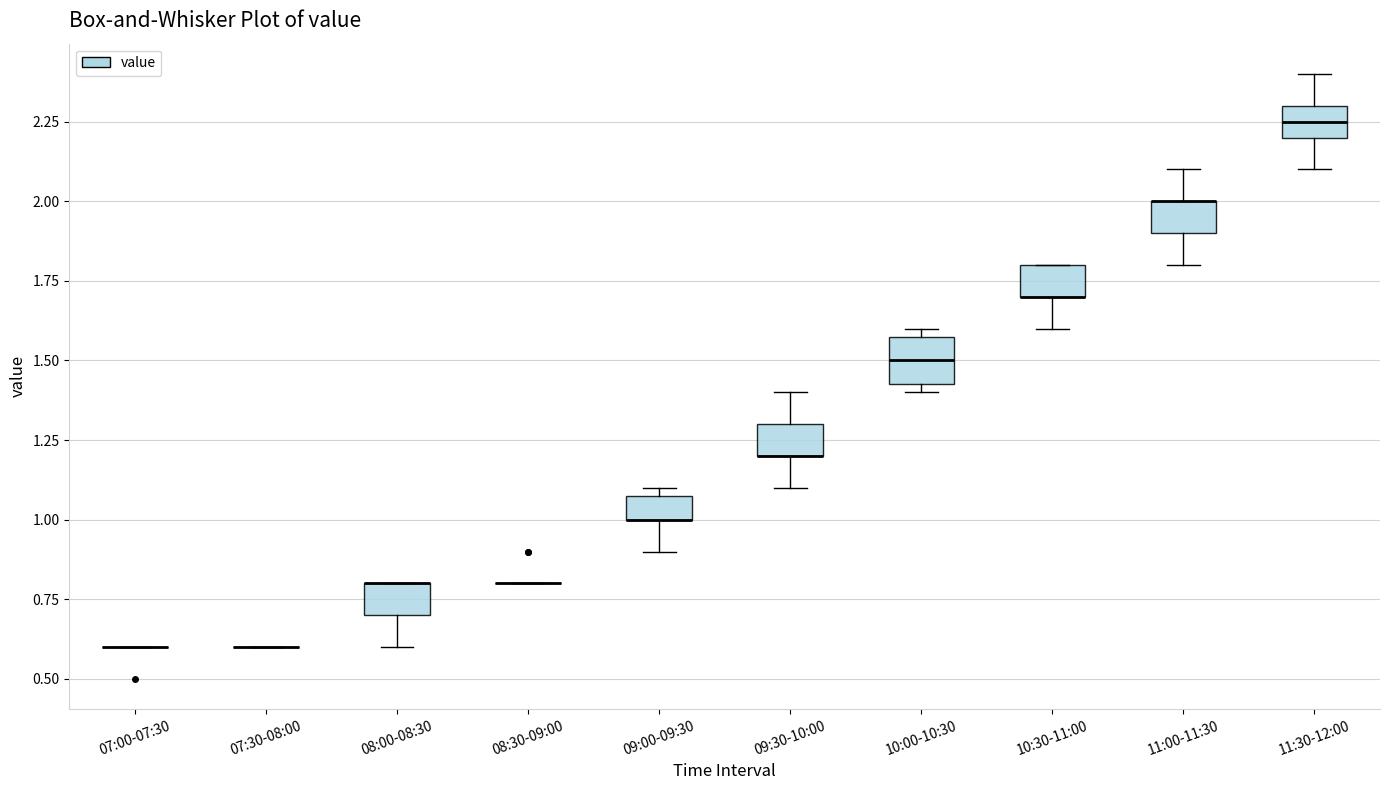

Reading left to right, transcribe this box plot: for each box, give where its median line is, the range the box spans, and where its two whiskers end, as read against the y-axis. The values are not printed on the chart, so give them approximately, as read against the axis.

07:00-07:30: box collapsed to a line at 0.60, whiskers 0.60 to 0.60
07:30-08:00: box collapsed to a line at 0.60, whiskers 0.60 to 0.60
08:00-08:30: median 0.80 (drawn on the box's upper edge), box 0.70 to 0.80, whiskers 0.60 to 0.80
08:30-09:00: box collapsed to a line at 0.80, whiskers 0.80 to 0.80
09:00-09:30: median 1.00 (drawn on the box's lower edge), box 1.00 to 1.10, whiskers 0.90 to 1.10 (just above the box's upper edge)
09:30-10:00: median 1.20 (drawn on the box's lower edge), box 1.20 to 1.30, whiskers 1.10 to 1.40
10:00-10:30: median 1.50, box 1.45 to 1.60, whiskers 1.40 to 1.60 (just above the box's upper edge)
10:30-11:00: median 1.70 (drawn on the box's lower edge), box 1.70 to 1.80, whiskers 1.60 to 1.80
11:00-11:30: median 2.00 (drawn on the box's upper edge), box 1.90 to 2.00, whiskers 1.80 to 2.10
11:30-12:00: median 2.25, box 2.20 to 2.30, whiskers 2.10 to 2.40